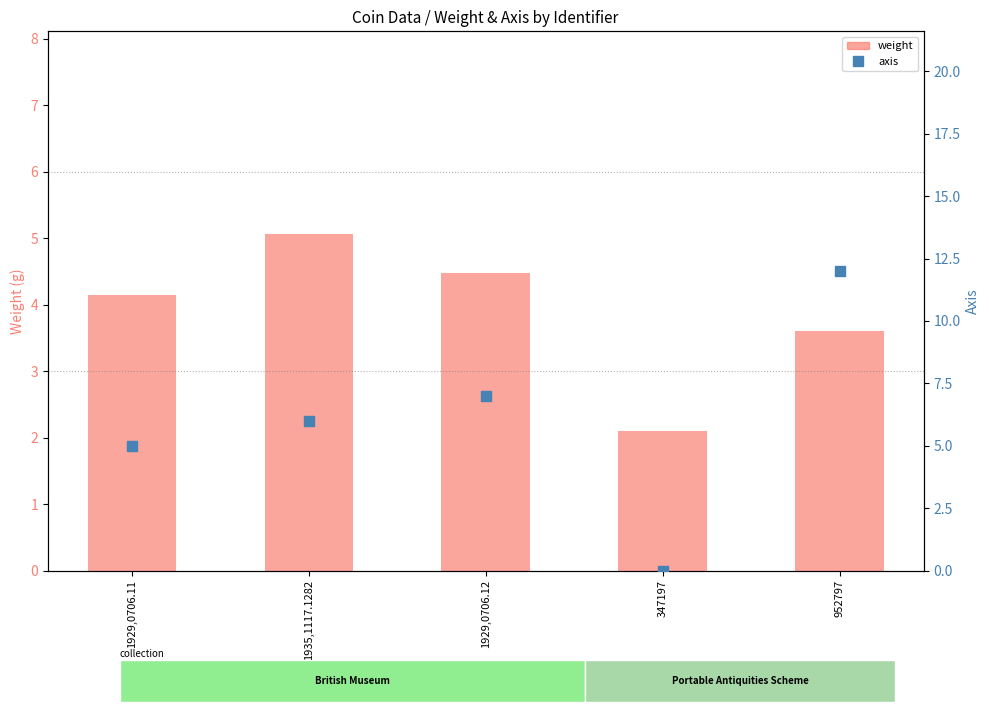

Which series has the largest total across all categories?

axis